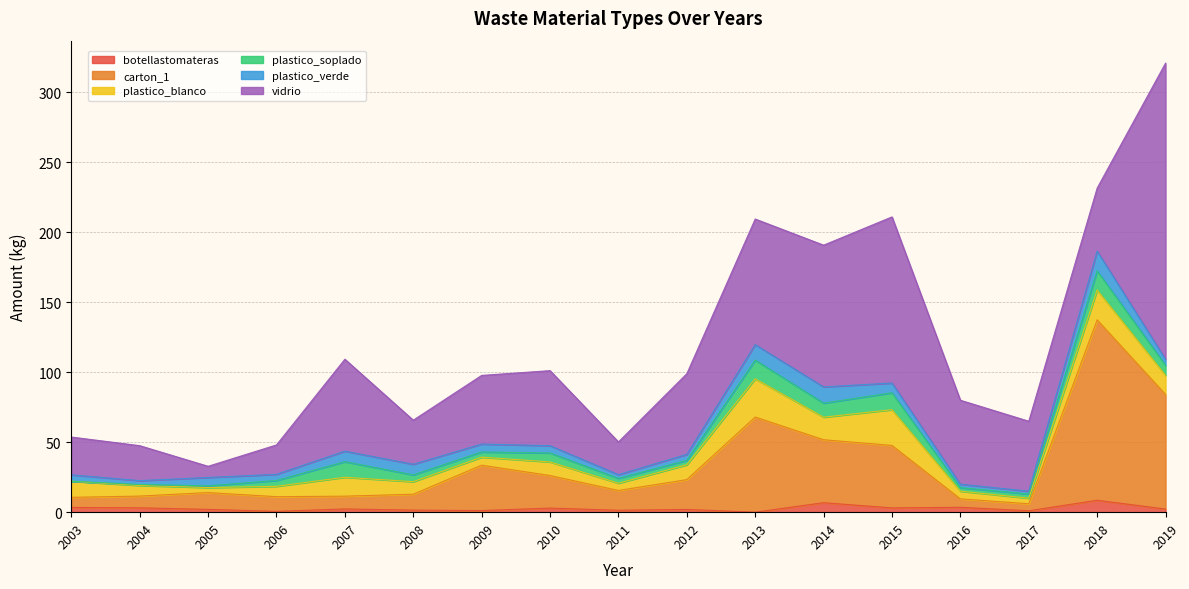

Which series changed the most between 2016 and 2018?

carton_1